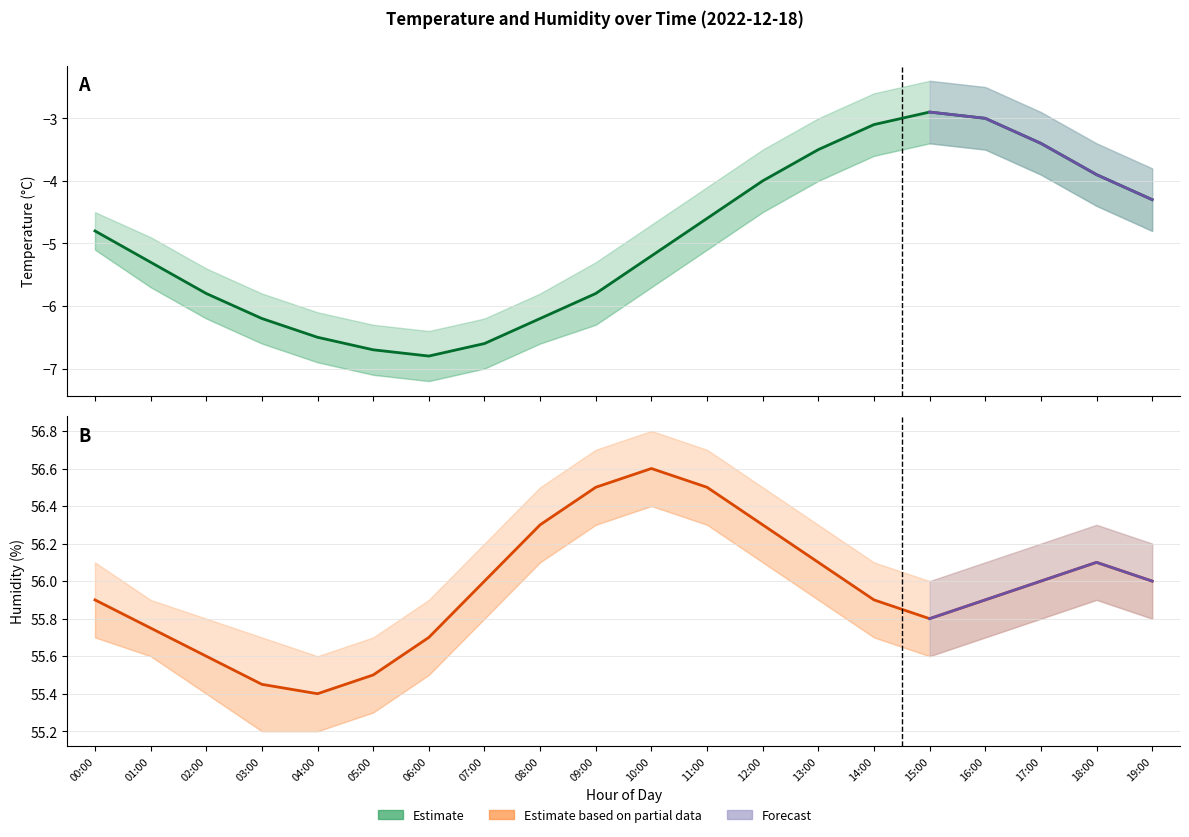

What is the label of the 13th point from the left?

12:00